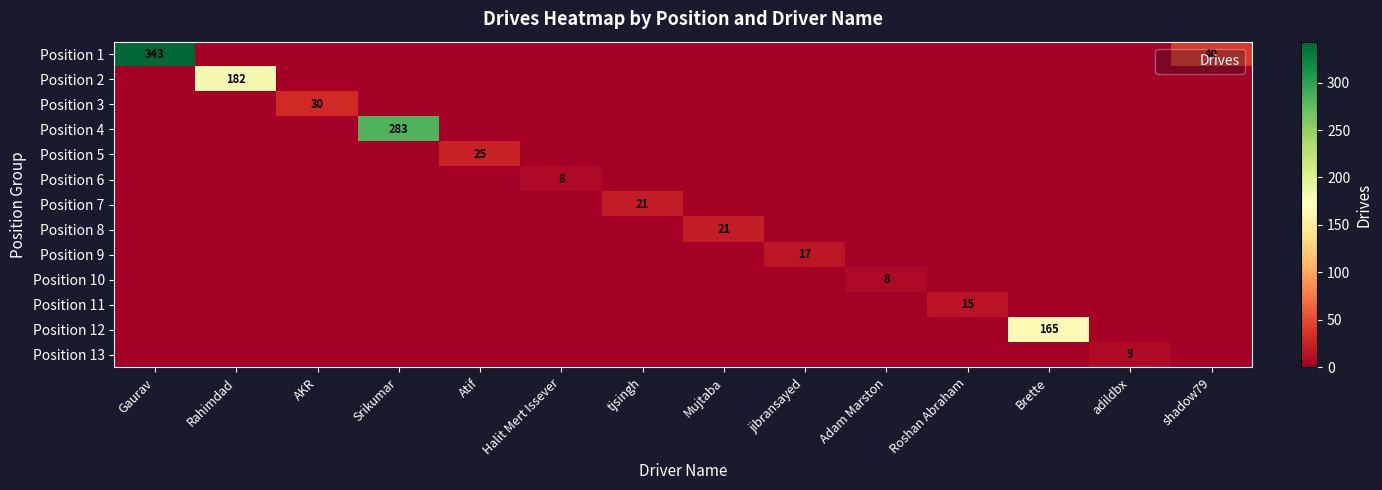

Between Gaurav and jibransayed, which is larger?

Gaurav